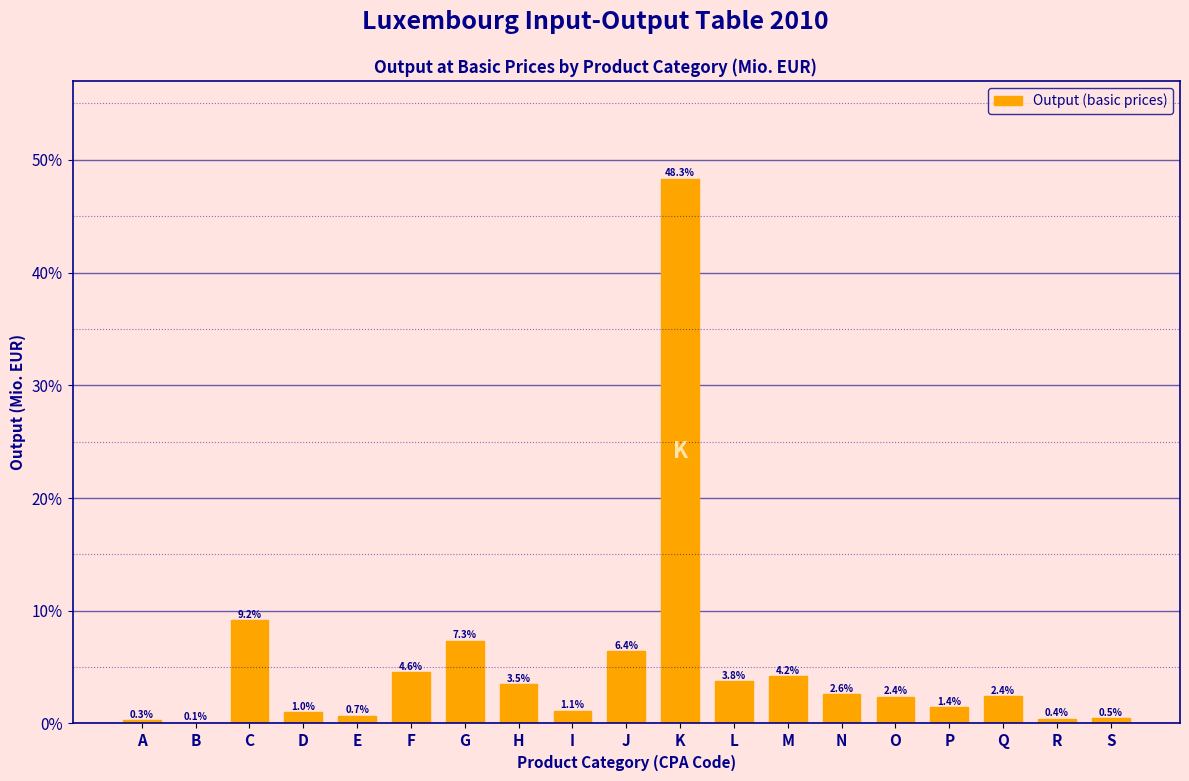

Reading left to right, transcribe all the data shown in this chart.

A=0.3	B=0.1	C=9.2	D=1.0	E=0.7	F=4.6	G=7.3	H=3.5	I=1.1	J=6.4	K=48.3	L=3.8	M=4.2	N=2.6	O=2.4	P=1.4	Q=2.4	R=0.4	S=0.5